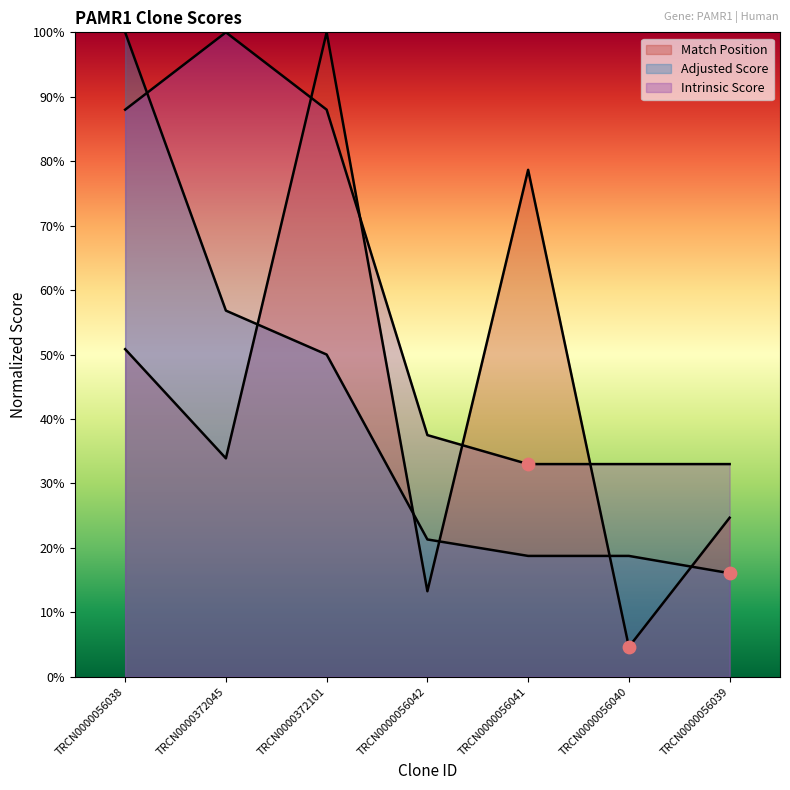

At how many categories does at least one series exceed 87?

3